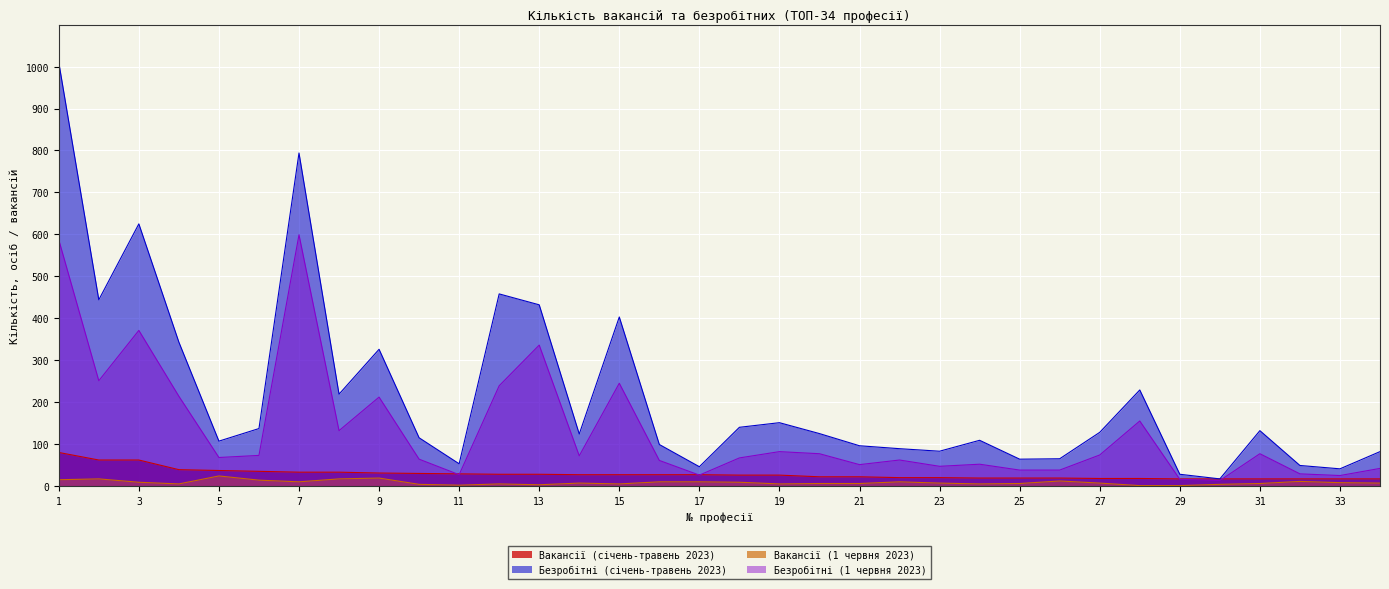

List the labels in order of Безробітні (1 червня 2023) value, smallest first.

30, 29, 33, 17, 11, 32, 25, 26, 34, 23, 21, 24, 16, 22, 10, 18, 5, 14, 6, 27, 20, 31, 19, 8, 28, 9, 4, 12, 15, 2, 13, 3, 1, 7